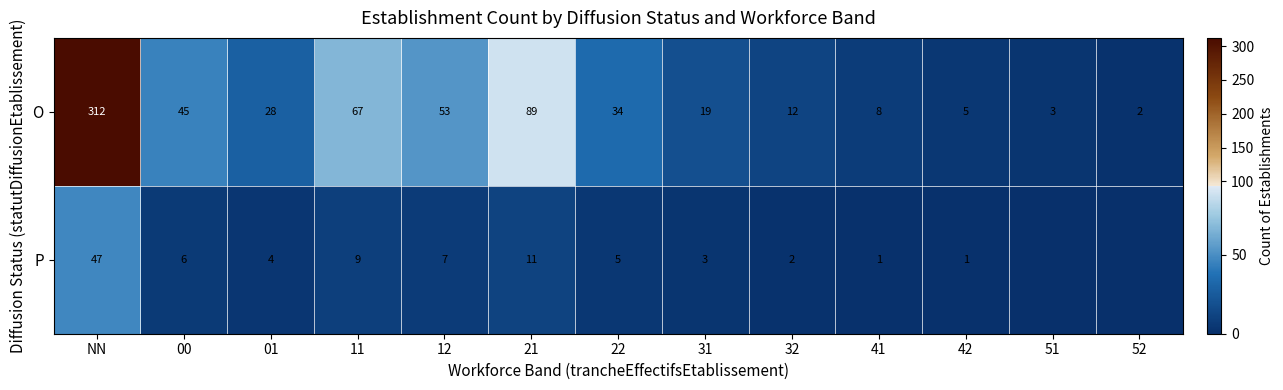

What is the difference between the highest and lowest values at NN?

265